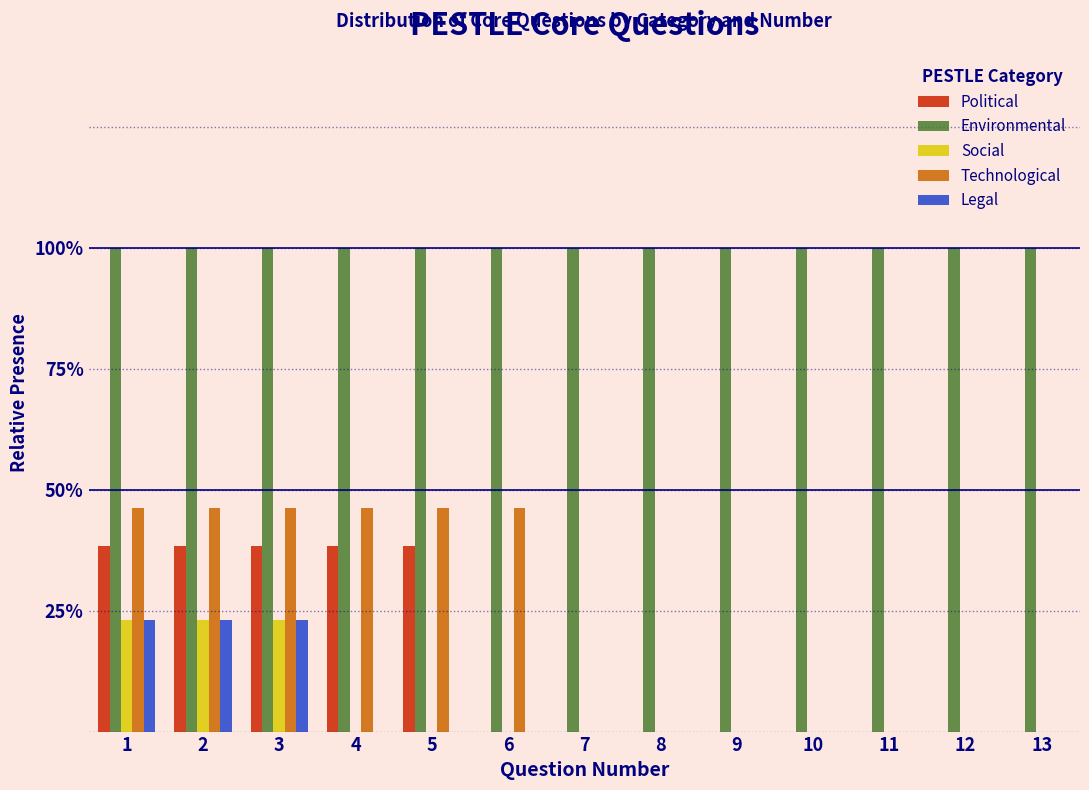

Are the bars horizontal?

No